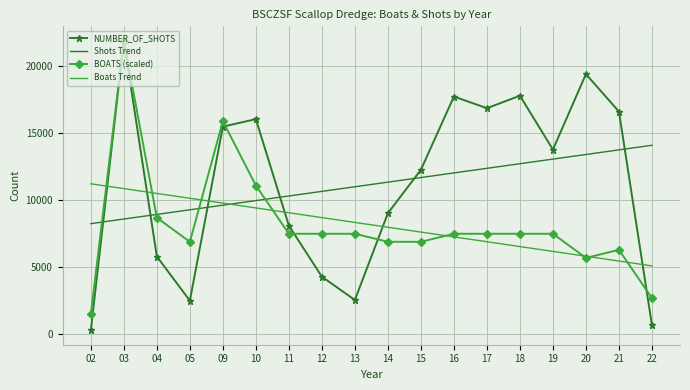

At which category does NUMBER_OF_SHOTS reach its first local peak?

03